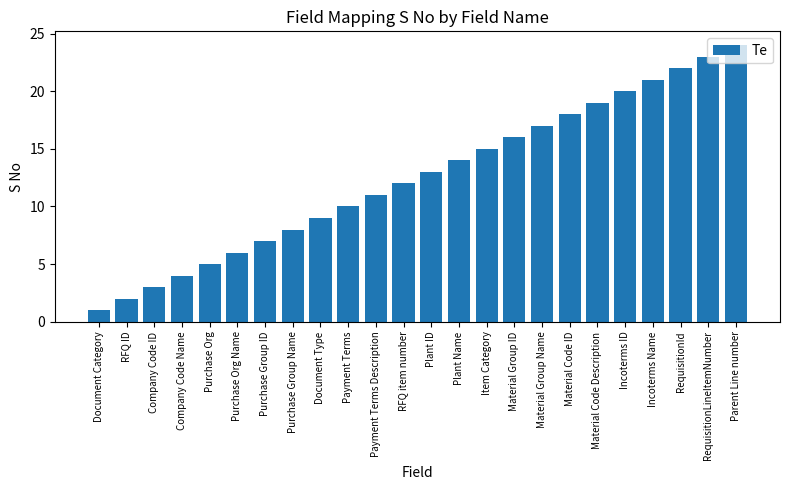

What is the change in value from Item Category to Material Group ID?

+1